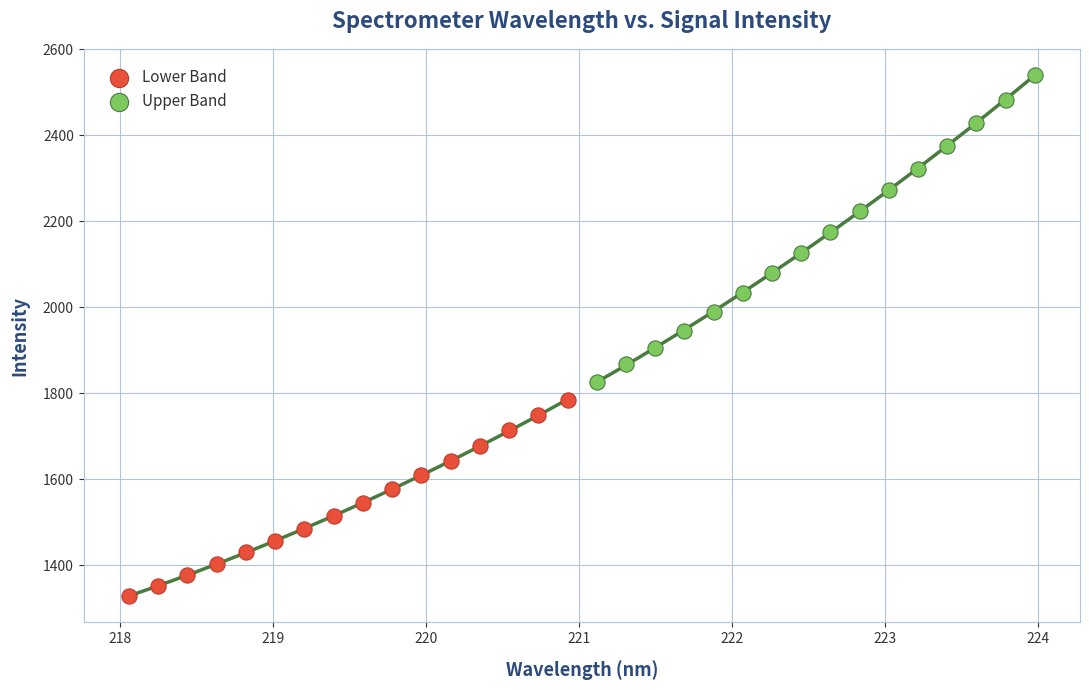

Which series contains the lowest Y value?

Lower Band